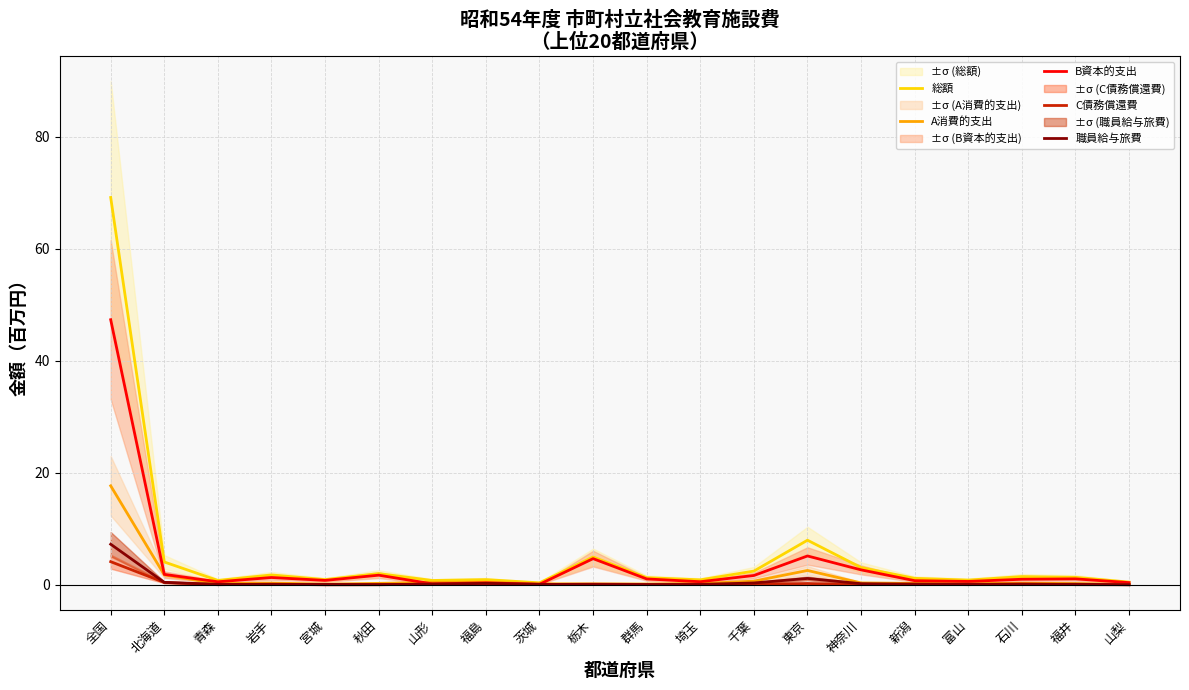

Rank the series at 山梨 from highest to lowest value.

総額, B資本的支出, A消費的支出, 職員給与旅費, C債務償還費